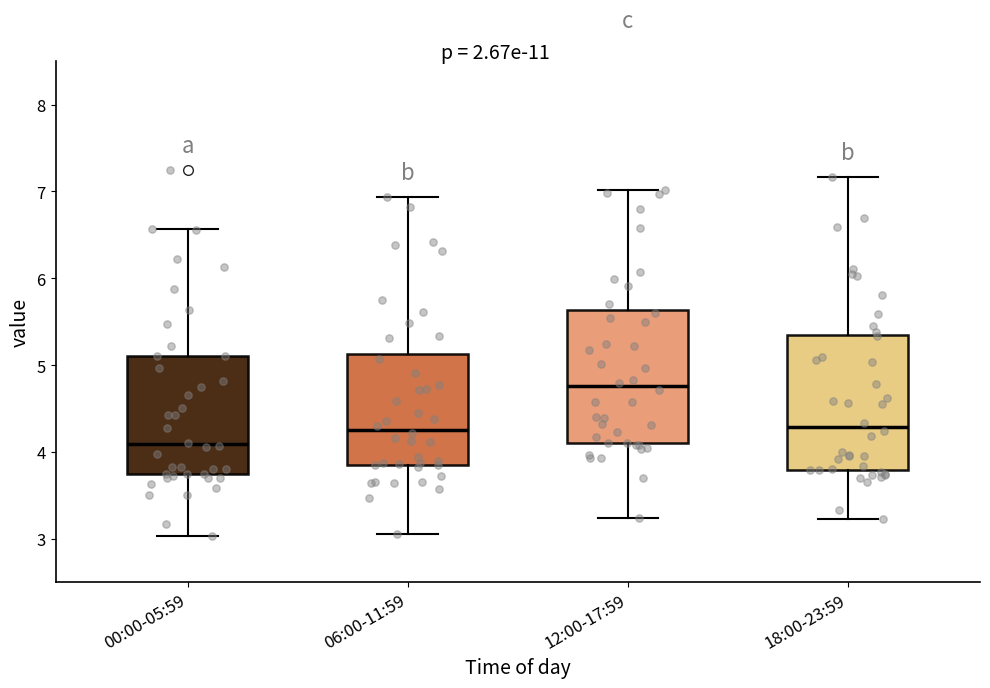

Reading left to right, read every box against the y-axis: the position of its median line, the range the box covers, and the ends of its whiskers. The values are not printed on the chart, so give them approximately, as read against the axis.

00:00-05:59: median 4.1, box 3.7 to 5.1, whiskers 3.0 to 6.6
06:00-11:59: median 4.3, box 3.9 to 5.1, whiskers 3.0 to 6.9
12:00-17:59: median 4.8, box 4.1 to 5.6, whiskers 3.2 to 7.0
18:00-23:59: median 4.3, box 3.8 to 5.3, whiskers 3.2 to 7.2